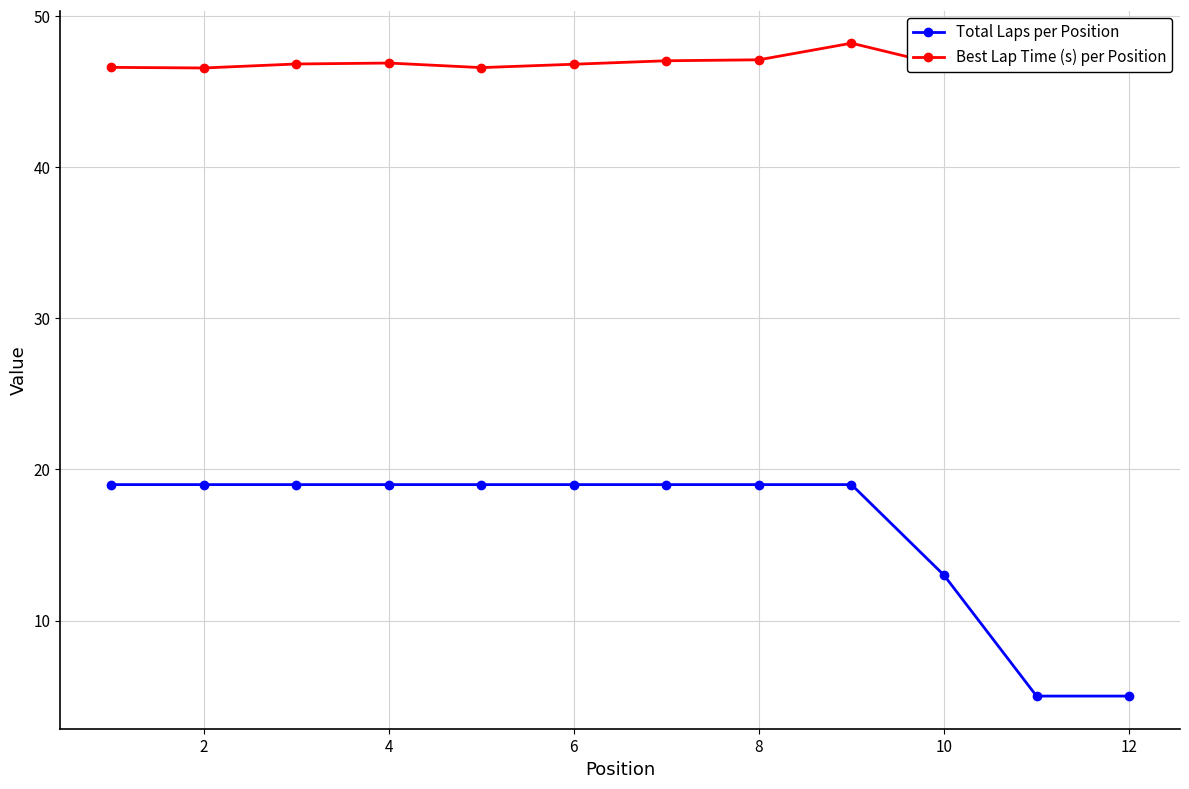

Which series has the largest range (max minus min)?

Total Laps per Position